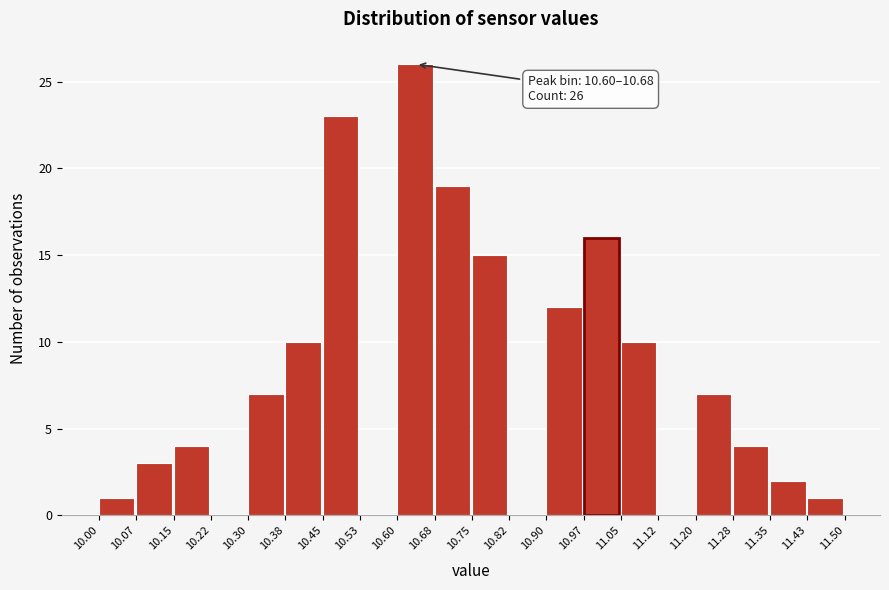

Which range on the x-axis has the tallest bar?

10.60 to 10.68